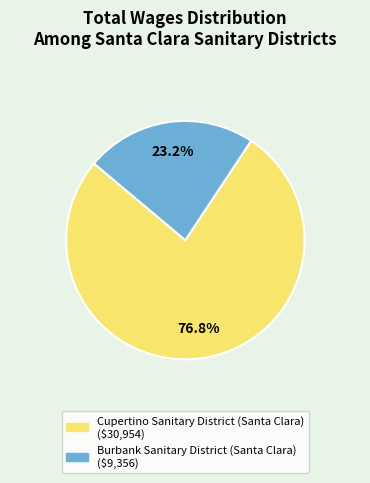

Which category accounts for the majority?

Cupertino Sanitary District (Santa Clara)